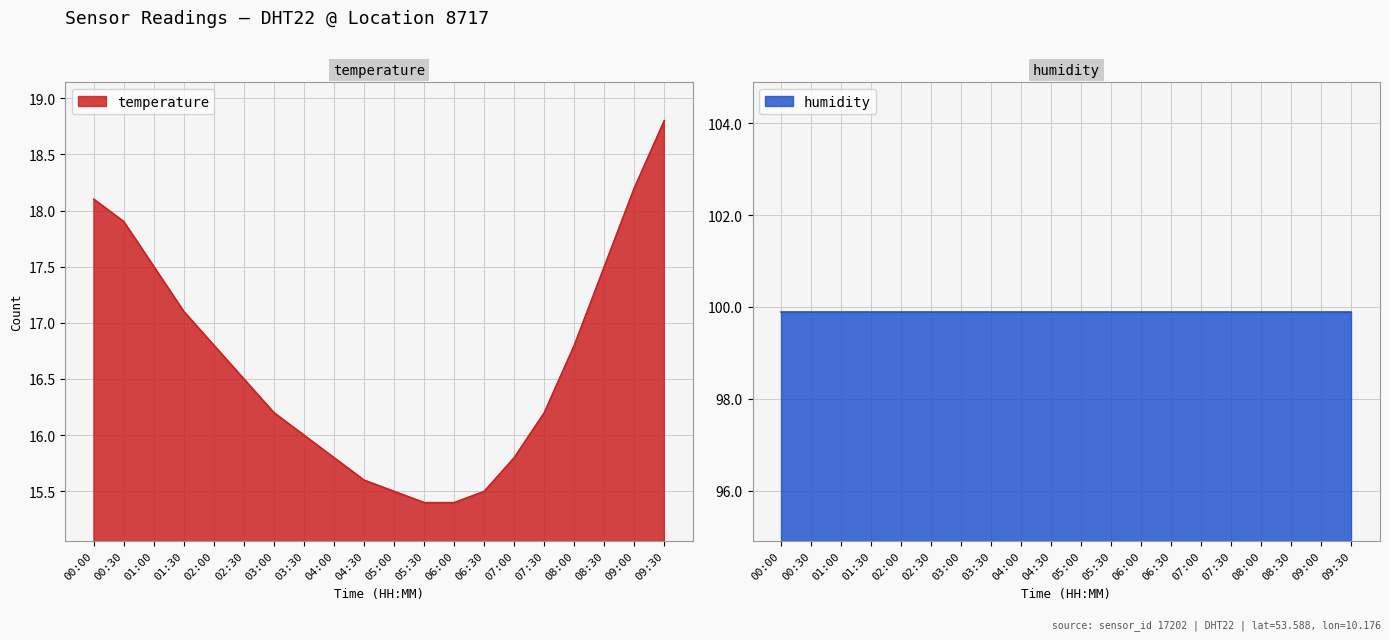

What is the difference between the second highest and second lowest values?

2.8